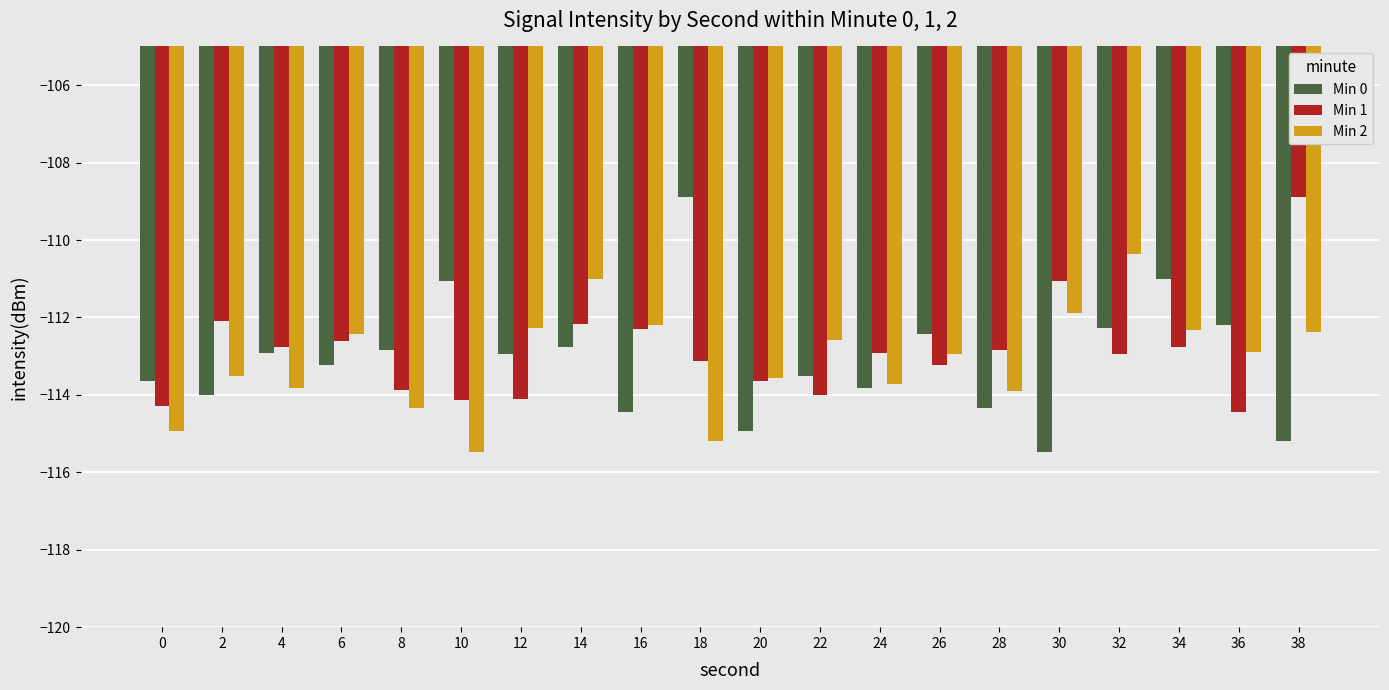

What is the difference between the highest and lowest values at 26?

0.8